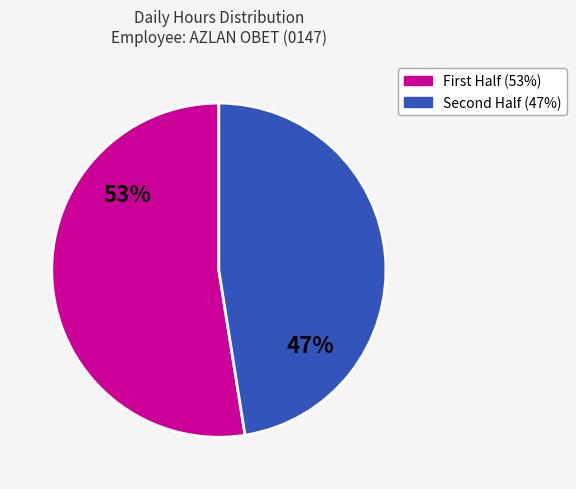

How many segments does this pie chart have?

2